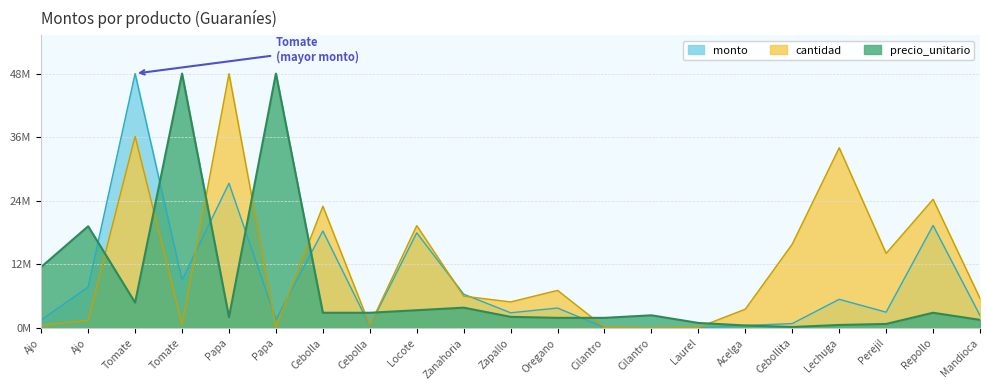

Does the chart display data point markers on the line(s)?

No